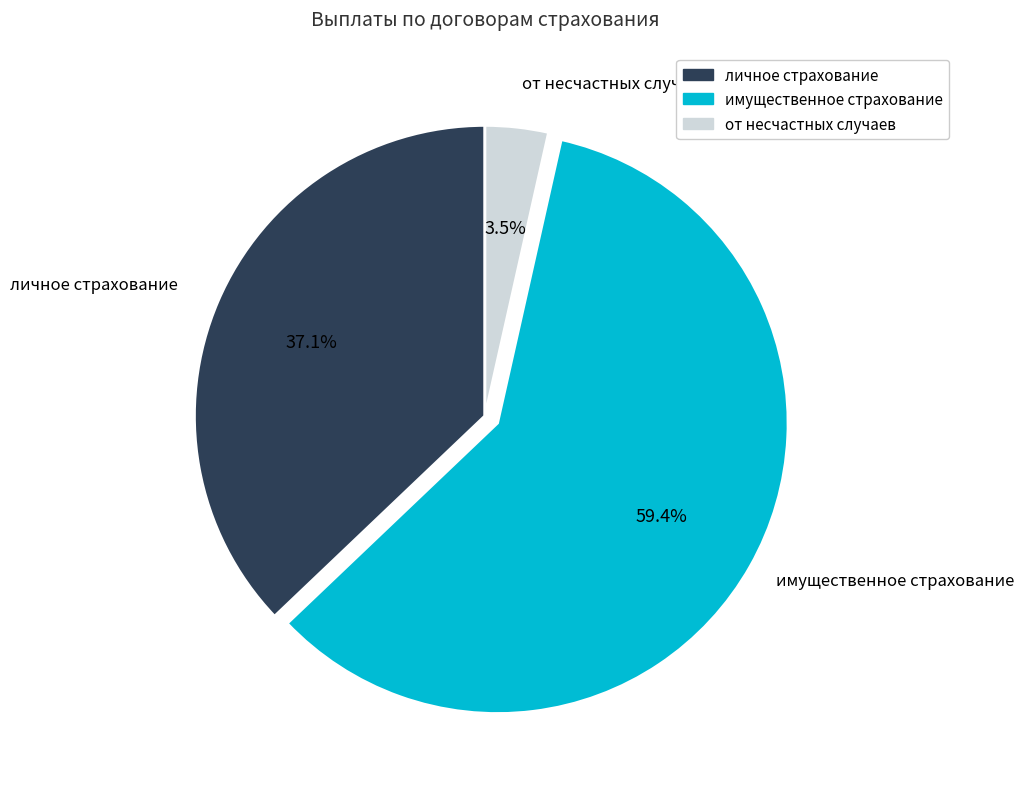

Is личное страхование the majority of the pie?

No